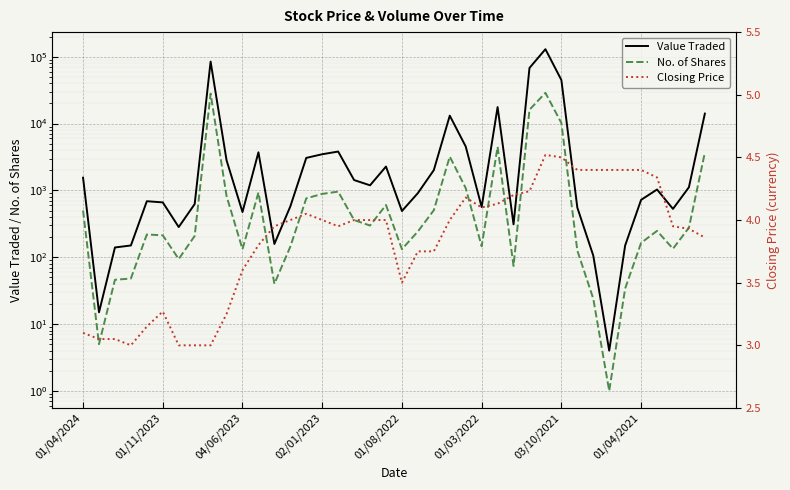

How many values in the Value Traded series are below 1032?

20